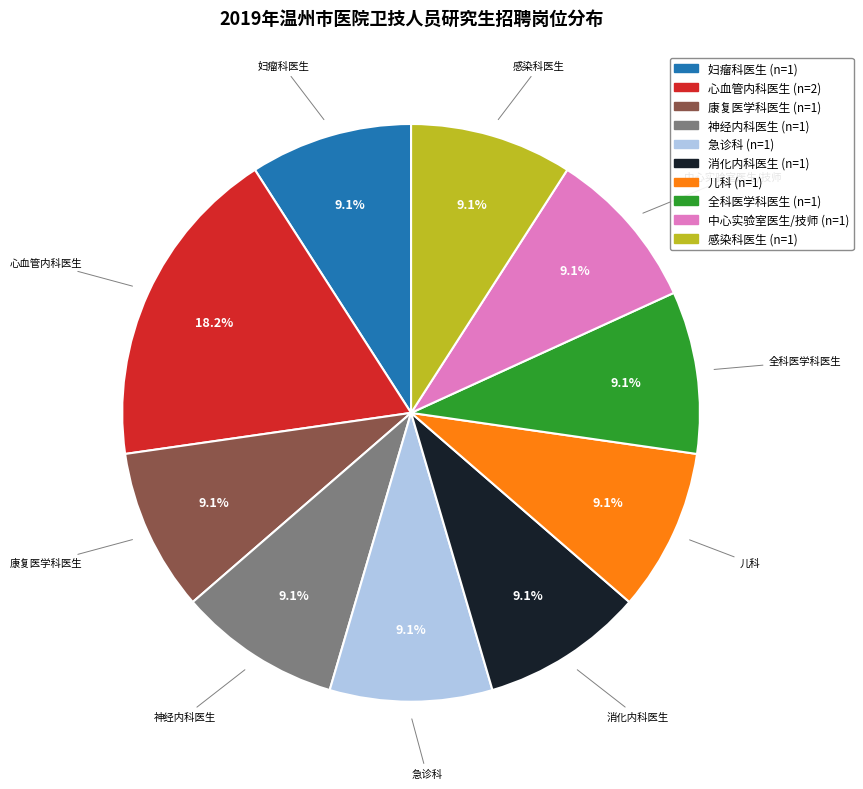

Which slice is the largest?

心血管内科医生